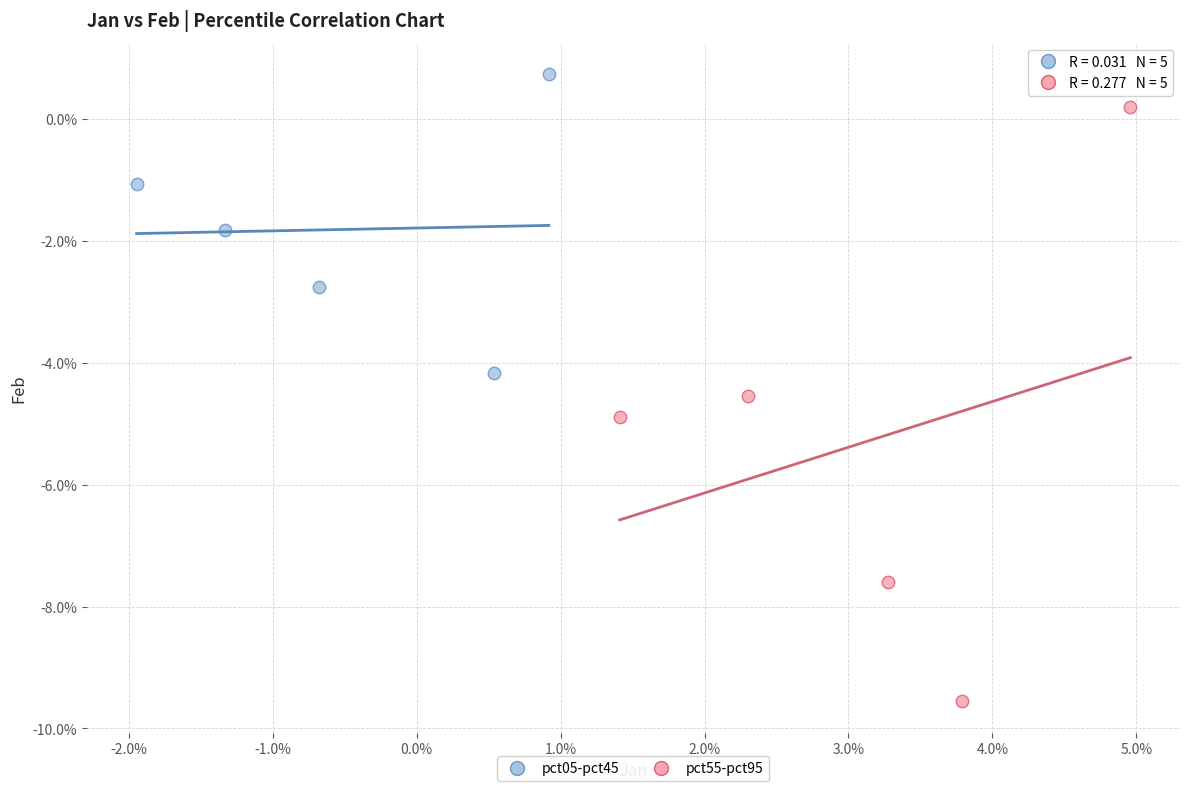

Which series reaches the minimum Y coordinate?

pct55-pct95